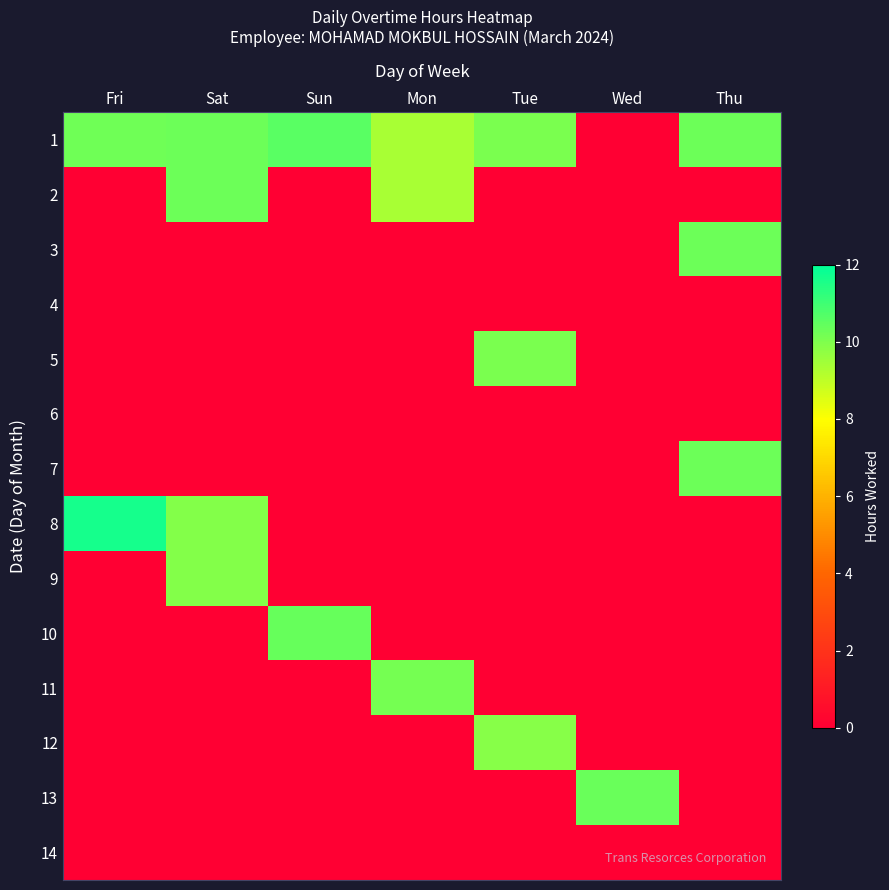

Reading right to left, transcribe all the data shown in this chart.

1: Thu=10.3	Wed=0.0	Tue=10.1	Mon=9.3	Sun=10.6	Sat=10.3	Fri=10.2
2: Thu=0.0	Wed=0.0	Tue=0.0	Mon=9.3	Sun=0.0	Sat=10.3	Fri=0.0
3: Thu=10.3	Wed=0.0	Tue=0.0	Mon=0.0	Sun=0.0	Sat=0.0	Fri=0.0
4: Thu=0.0	Wed=0.0	Tue=0.0	Mon=0.0	Sun=0.0	Sat=0.0	Fri=0.0
5: Thu=0.0	Wed=0.0	Tue=10.1	Mon=0.0	Sun=0.0	Sat=0.0	Fri=0.0
6: Thu=0.0	Wed=0.0	Tue=0.0	Mon=0.0	Sun=0.0	Sat=0.0	Fri=0.0
7: Thu=10.3	Wed=0.0	Tue=0.0	Mon=0.0	Sun=0.0	Sat=0.0	Fri=0.0
8: Thu=0.0	Wed=0.0	Tue=0.0	Mon=0.0	Sun=0.0	Sat=9.9	Fri=11.6
9: Thu=0.0	Wed=0.0	Tue=0.0	Mon=0.0	Sun=0.0	Sat=9.9	Fri=0.0
10: Thu=0.0	Wed=0.0	Tue=0.0	Mon=0.0	Sun=10.4	Sat=0.0	Fri=0.0
11: Thu=0.0	Wed=0.0	Tue=0.0	Mon=10.2	Sun=0.0	Sat=0.0	Fri=0.0
12: Thu=0.0	Wed=0.0	Tue=9.9	Mon=0.0	Sun=0.0	Sat=0.0	Fri=0.0
13: Thu=0.0	Wed=10.3	Tue=0.0	Mon=0.0	Sun=0.0	Sat=0.0	Fri=0.0
14: Thu=0.0	Wed=0.0	Tue=0.0	Mon=0.0	Sun=0.0	Sat=0.0	Fri=0.0